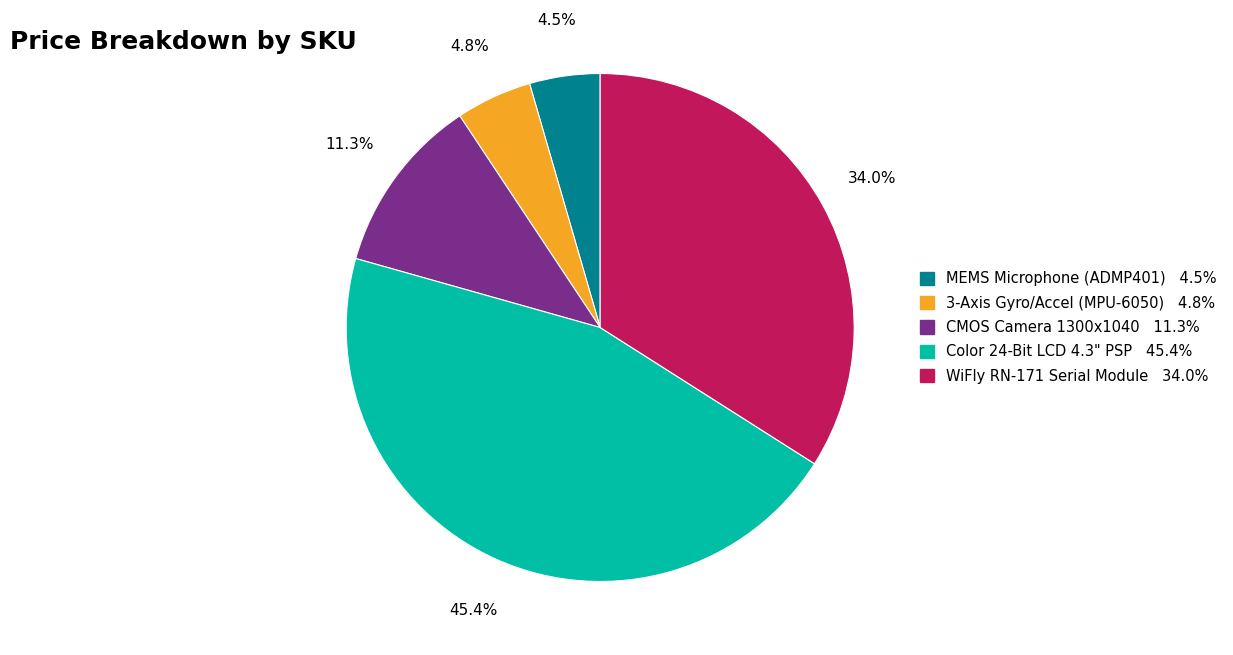

How many segments does this pie chart have?

5